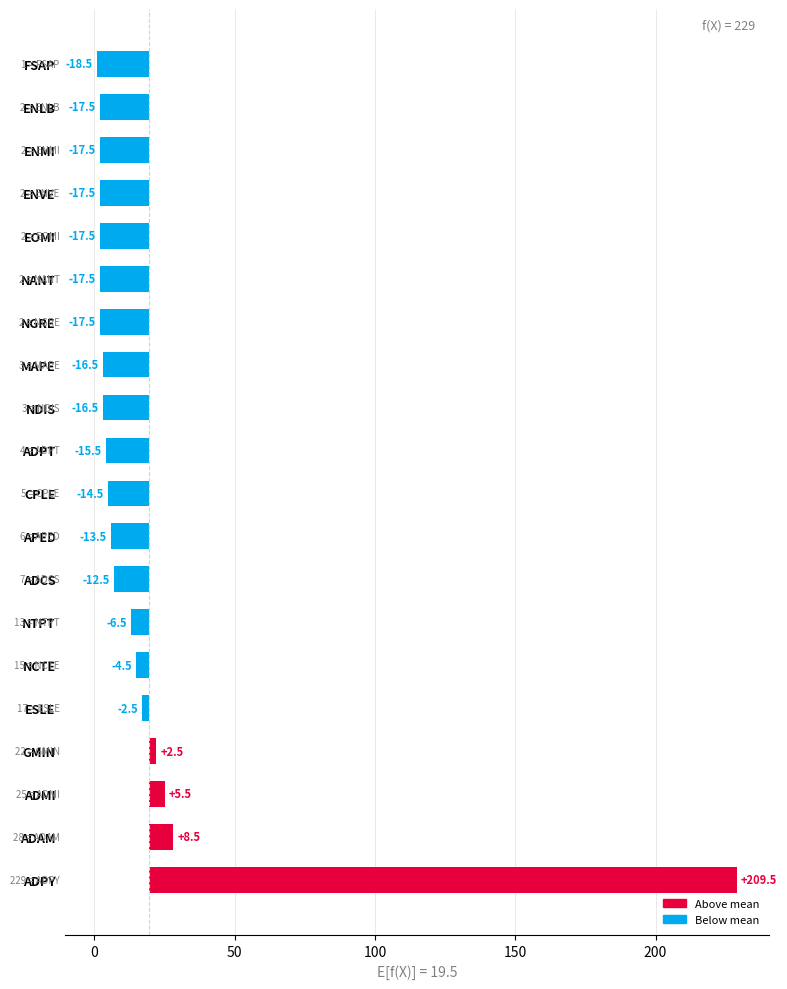

What is the change in value from FSAP to NCTE?

+14